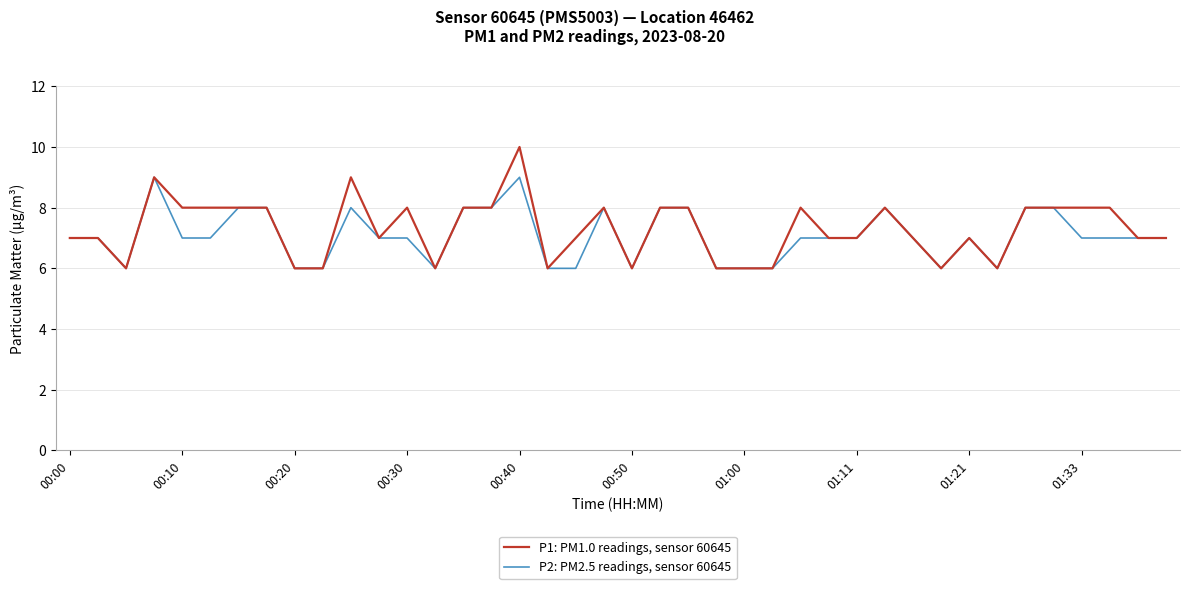

List the series in order of their peak value, highest first.

P1: PM1.0 readings, sensor 60645, P2: PM2.5 readings, sensor 60645